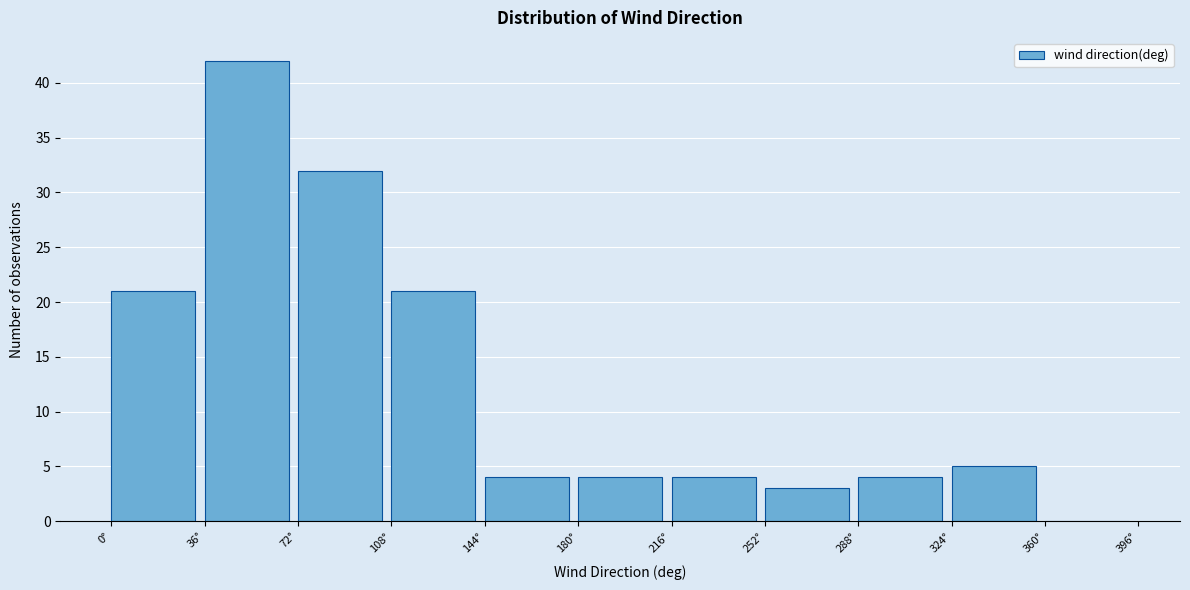

Reading left to right, transcribe this chart: for each bar, give the range it covers on the x-axis and its height. Neither the bar edges nor the heights are printed on the chart, so give them approximately, as read against the axes.

0 to 36: 21
36 to 72: 42
72 to 108: 32
108 to 144: 21
144 to 180: 4
180 to 216: 4
216 to 252: 4
252 to 288: 3
288 to 324: 4
324 to 360: 5
360 to 396: 0